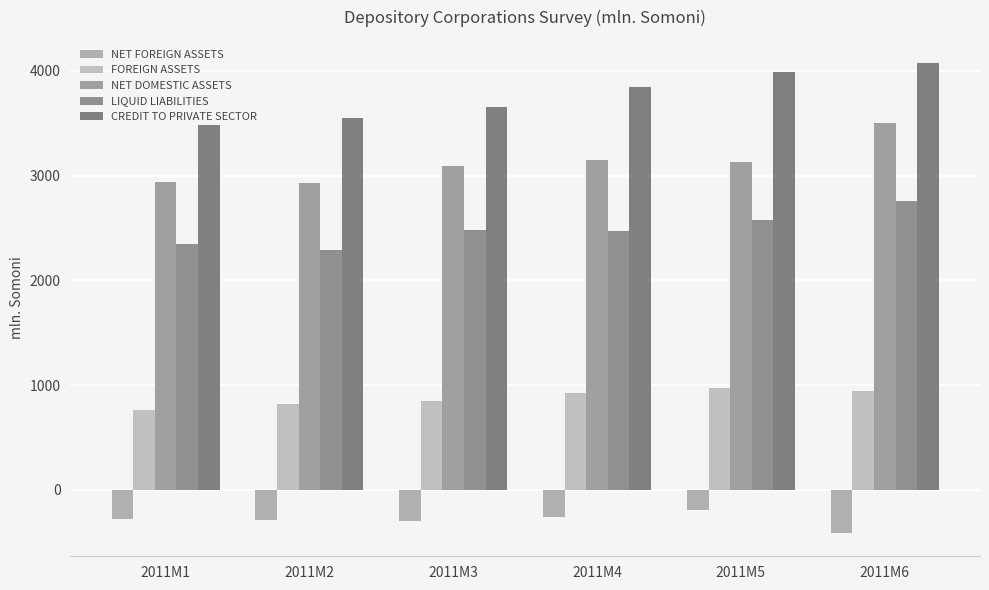

Rank the series by their average value, from lowest to highest.

NET FOREIGN ASSETS, FOREIGN ASSETS, LIQUID LIABILITIES, NET DOMESTIC ASSETS, CREDIT TO PRIVATE SECTOR